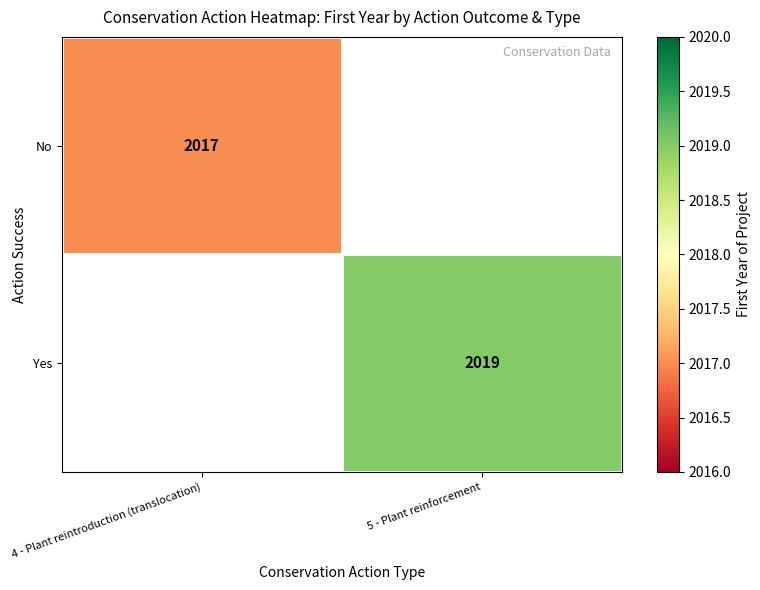

The Yes series shows 2019 at 5 - Plant reinforcement. True or false?

True